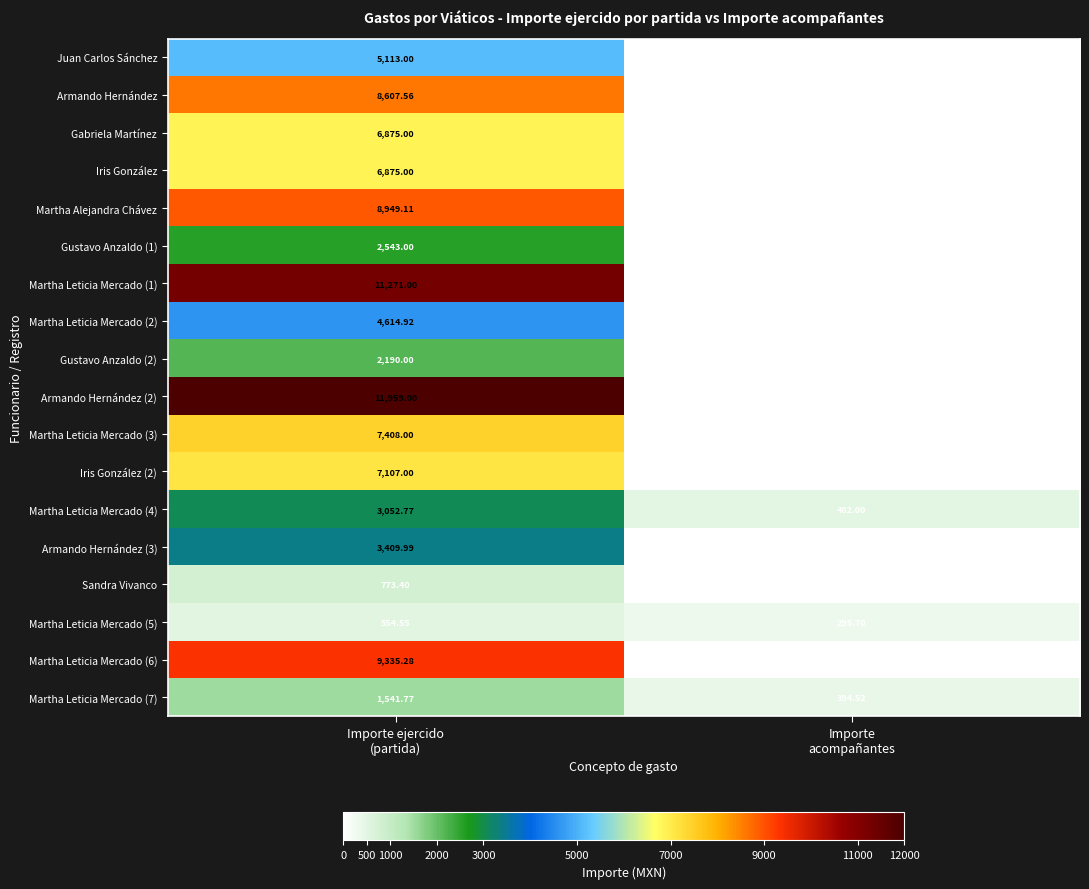

At how many categories does at least one series exceed 5779?

1